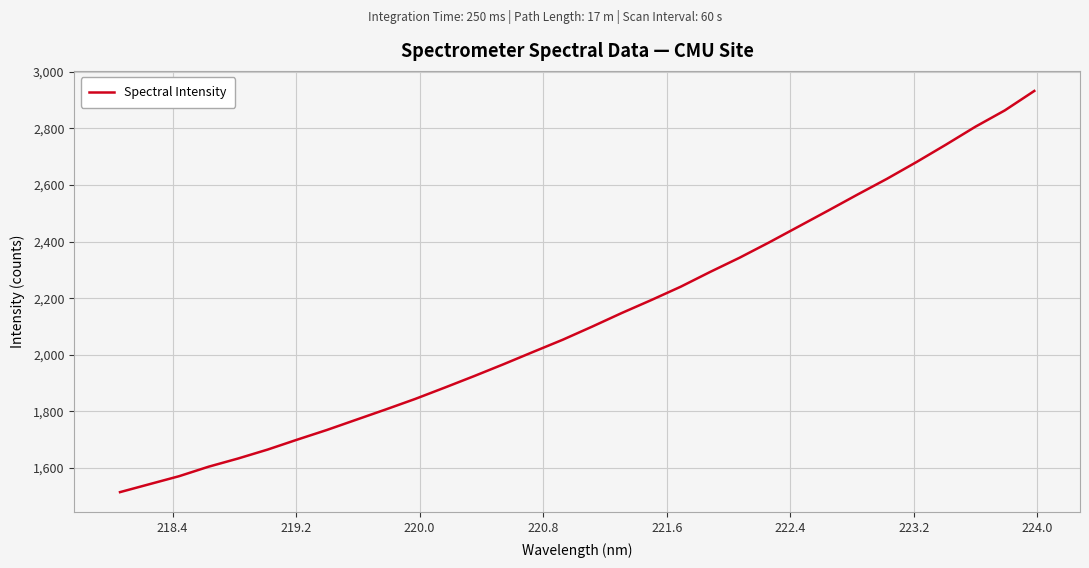

What is the minimum value shown in the chart?

1514.7